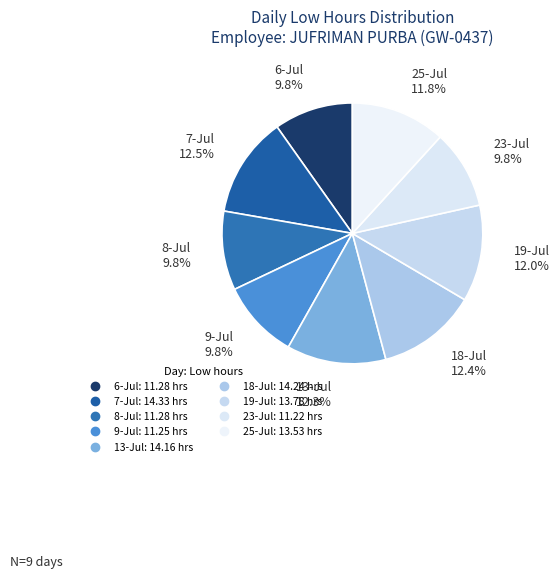

Which category has the biggest portion of the pie?

7-Jul